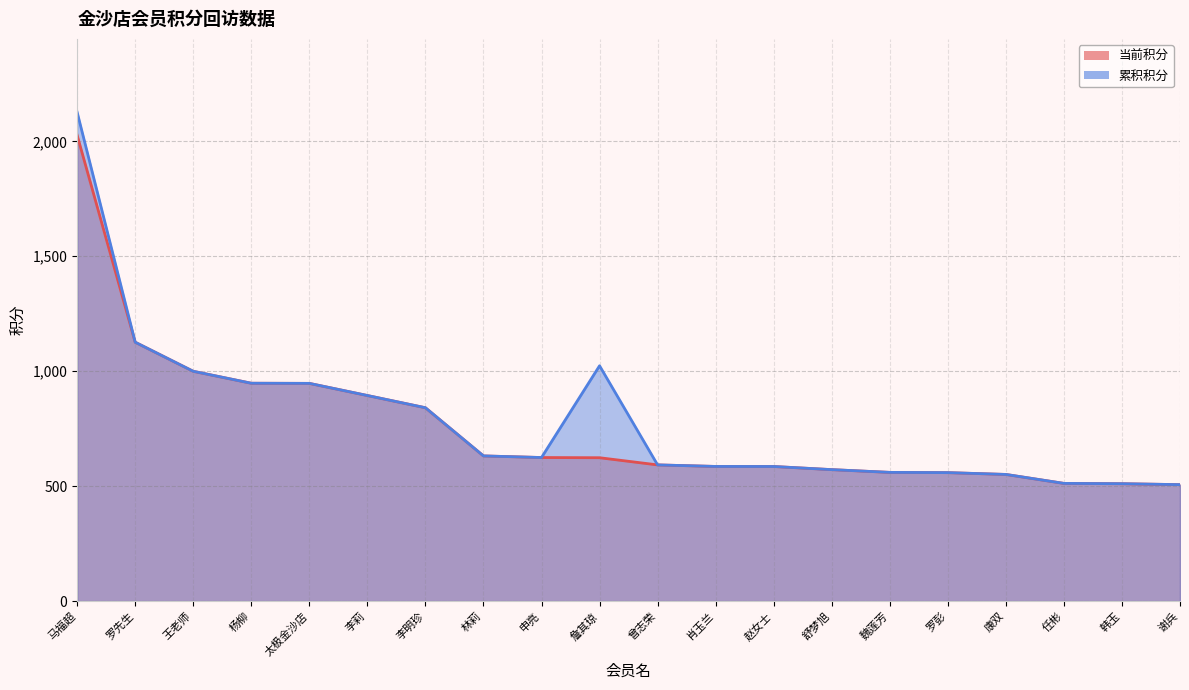

True or false: 当前积分 and 累积积分 cross at least once.

False